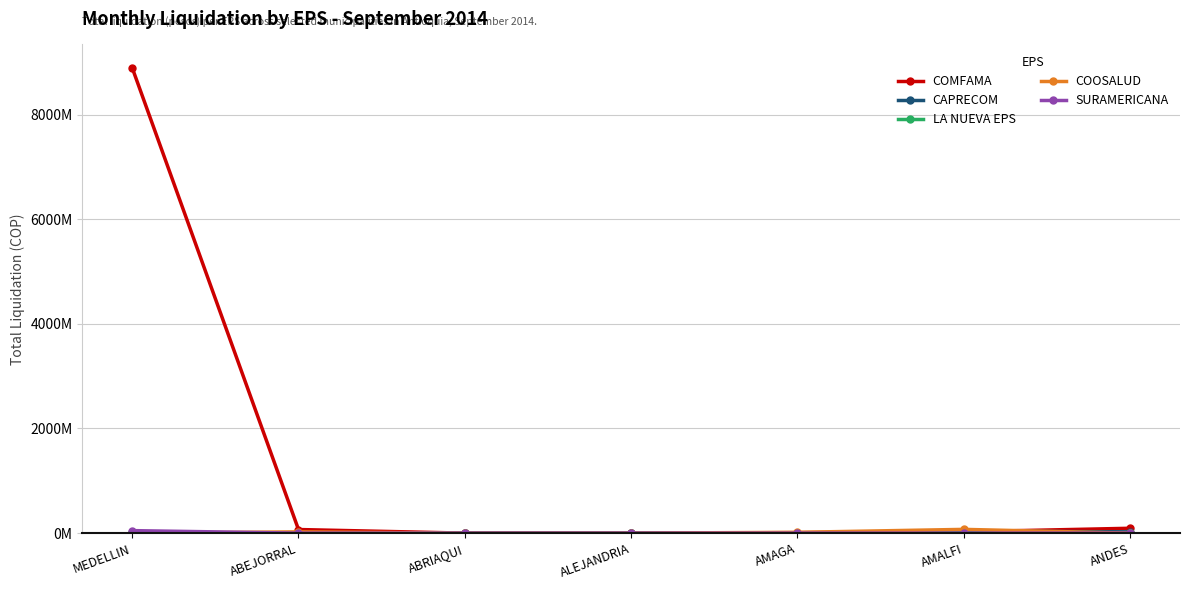

Is this an area chart (filled region under the line)?

No